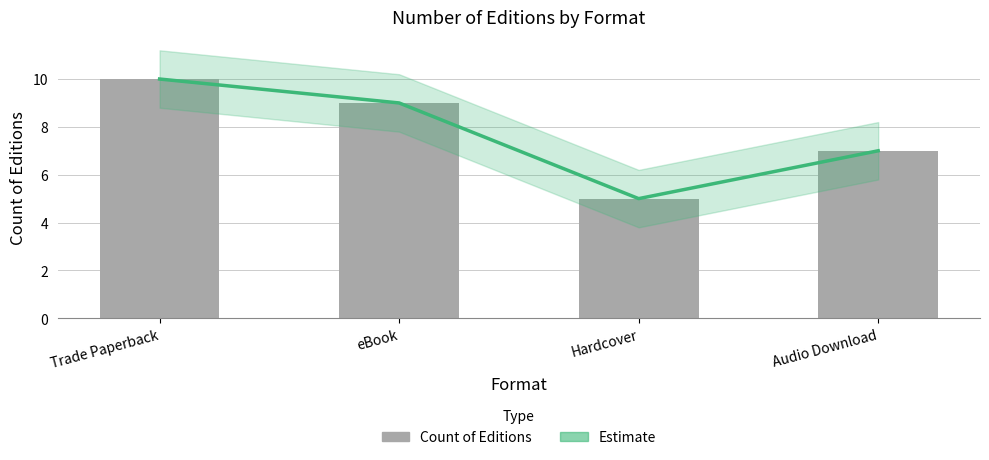

What is the label of the 2nd bar from the right?

Hardcover